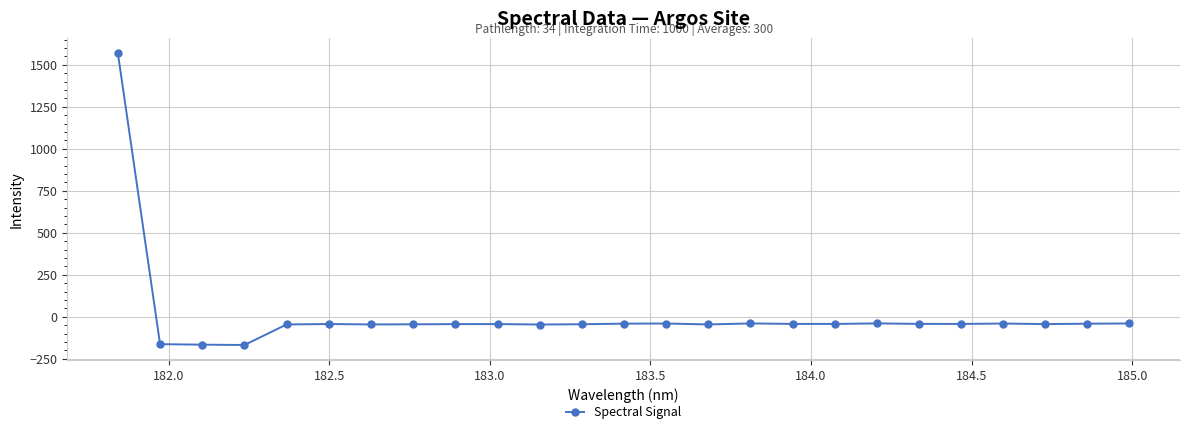

What is the value of the 19th point from the left?

-39.9